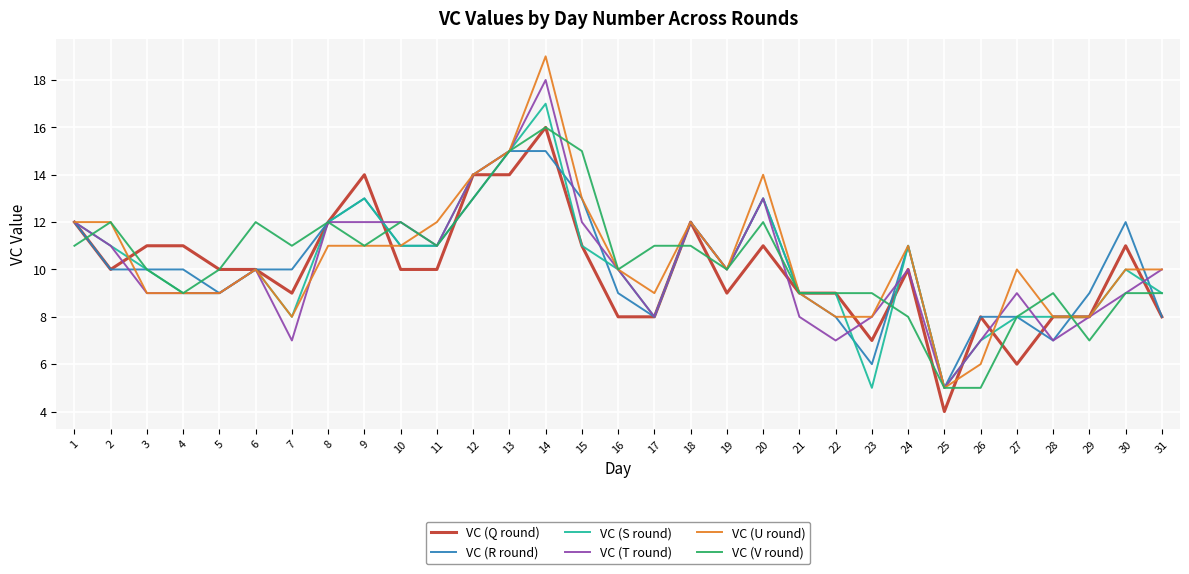

How many categories are shown in the chart?

31